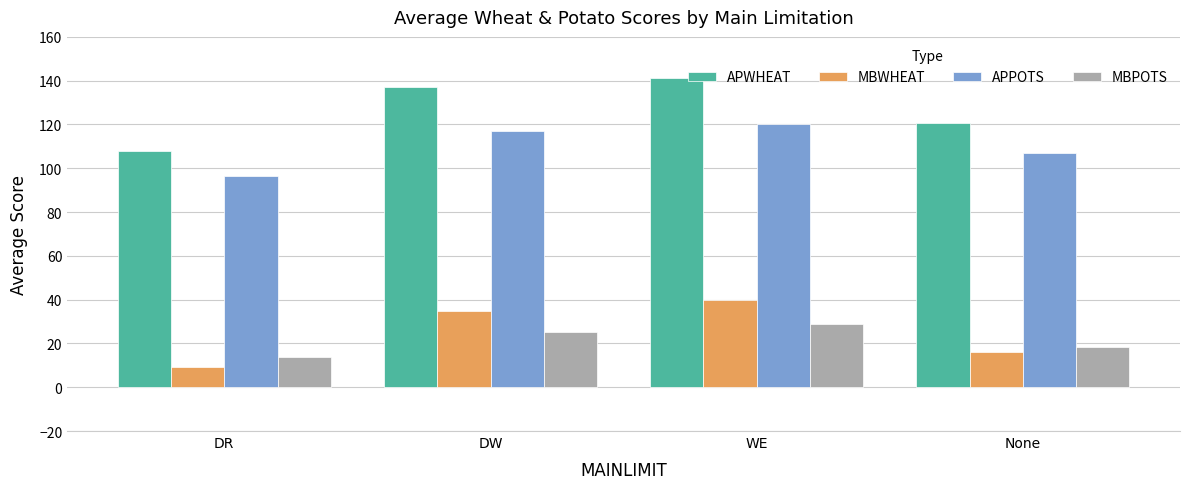

What are all the series names shown in the legend?

APWHEAT, MBWHEAT, APPOTS, MBPOTS